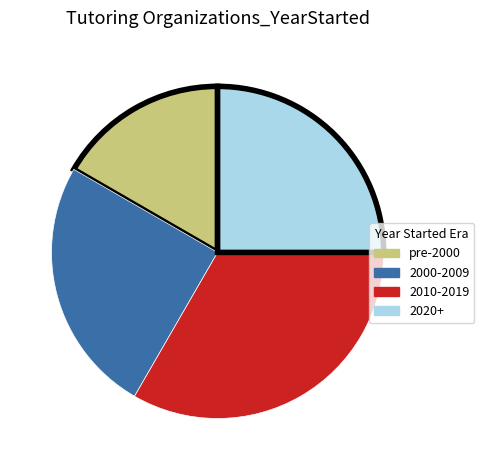

Is there a majority slice in this chart?

No